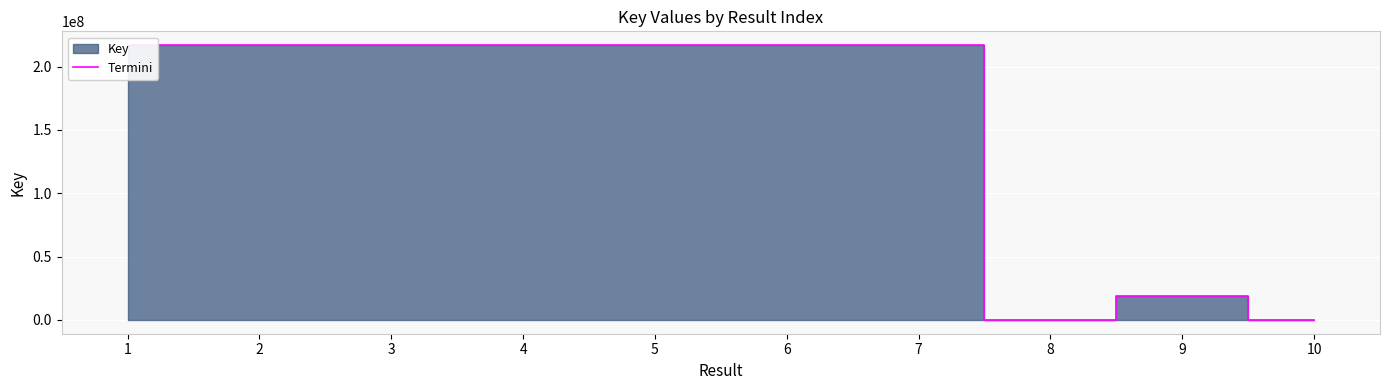

The value at 9 is 31439528. True or false?

False